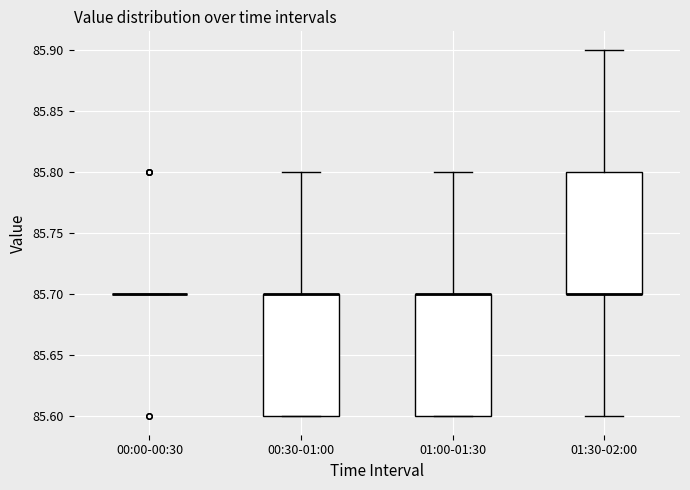

Reading left to right, transcribe this box plot: for each box, give where its median line is, the range the box spans, and where its two whiskers end, as read against the y-axis. The values are not printed on the chart, so give them approximately, as read against the axis.

00:00-00:30: box collapsed to a line at 85.7, whiskers 85.7 to 85.7
00:30-01:00: median 85.7 (drawn on the box's upper edge), box 85.6 to 85.7, whiskers 85.6 to 85.8
01:00-01:30: median 85.7 (drawn on the box's upper edge), box 85.6 to 85.7, whiskers 85.6 to 85.8
01:30-02:00: median 85.7 (drawn on the box's lower edge), box 85.7 to 85.8, whiskers 85.6 to 85.9